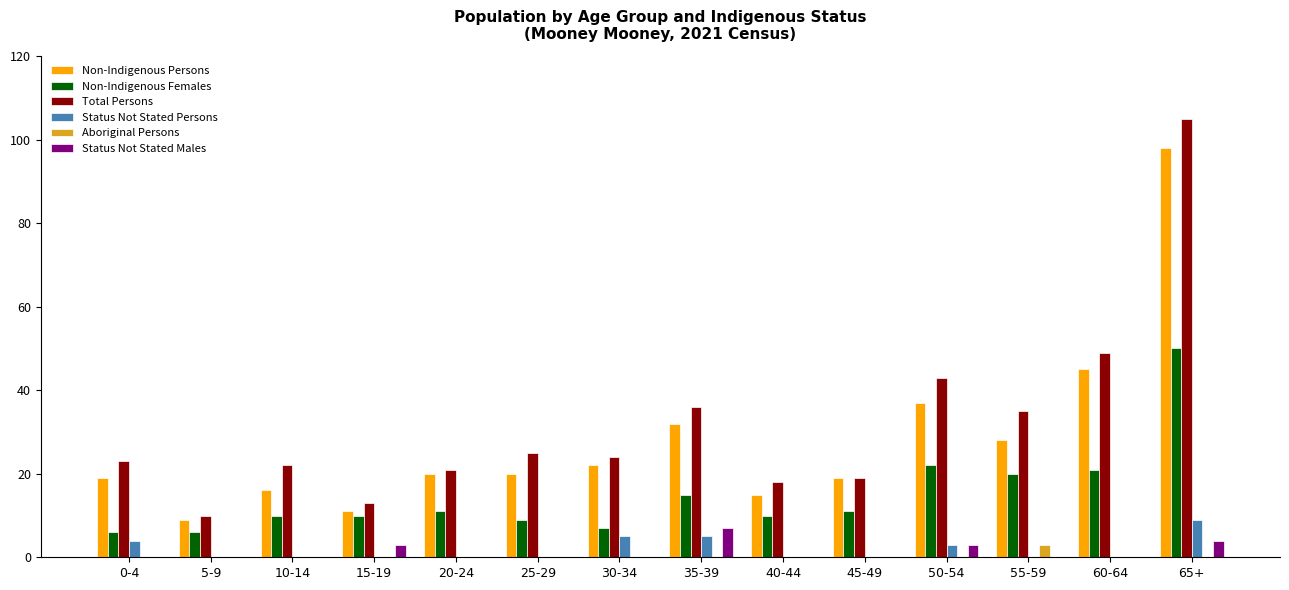

Between 25-29 and 50-54, which series saw the biggest shift?

Total Persons